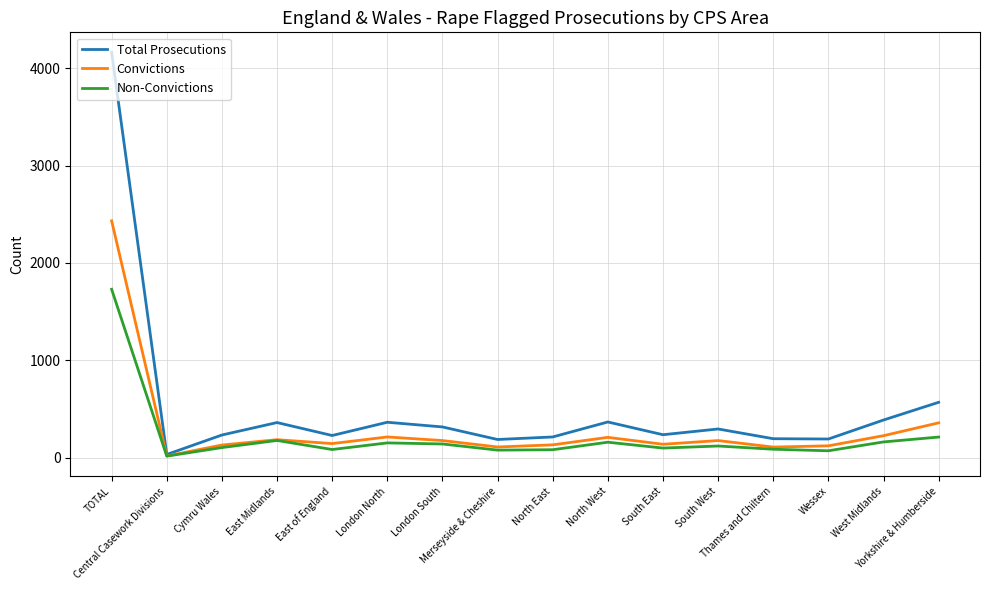

What is the sum of all Total Prosecutions values?

8322